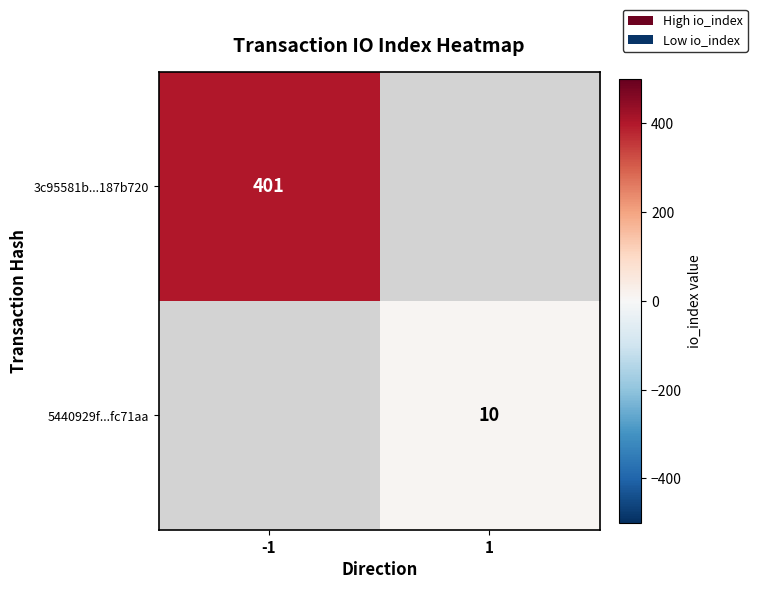

True or false: 3c95581b...187b720 has a value of 251.9 at -1.

False